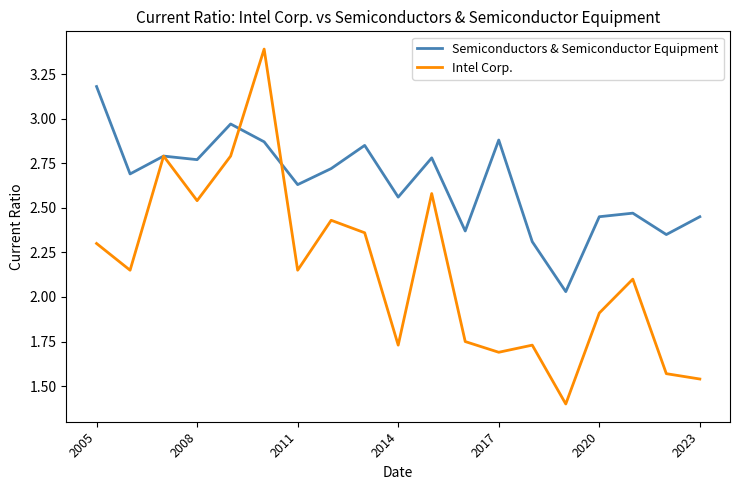

What is the maximum value for Intel Corp.?

3.4